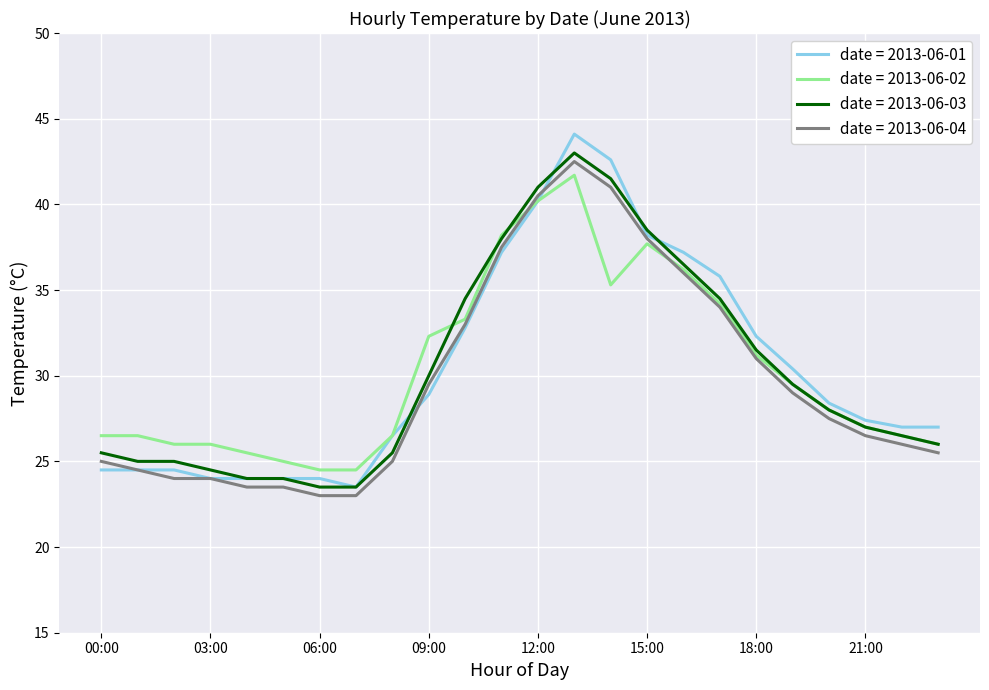

What is the highest value of the date = 2013-06-02 series?

41.7